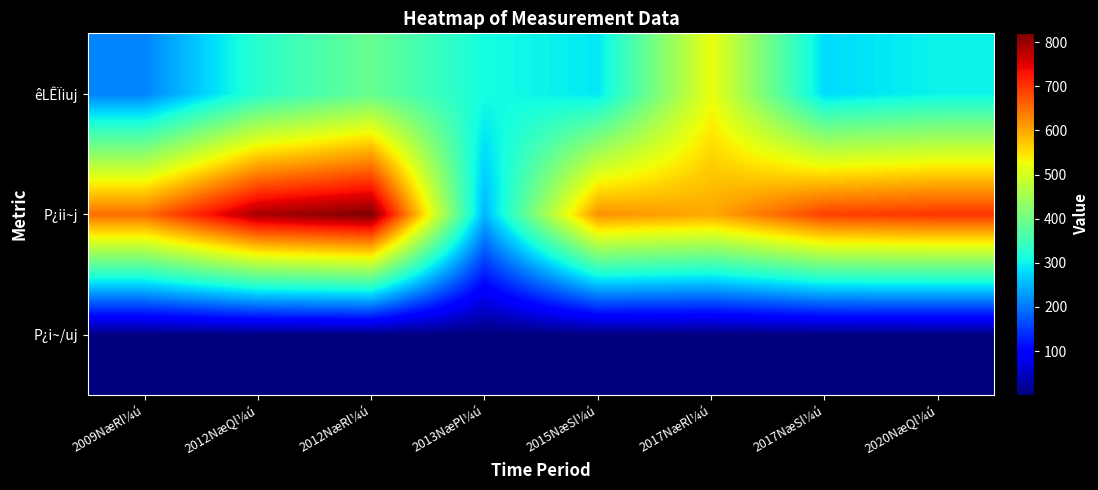

Reading right to left, extract all data points from this chart.

P¿i~/uj: 2020NæQl¼ú=2.3	2017NæSl¼ú=2.5	2017NæRl¼ú=1.2	2015NæSl¼ú=2.1	2013NæPl¼ú=0.8	2012NæRl¼ú=2.1	2012NæQl¼ú=2.4	2009NæRl¼ú=3.1
P¿ii~j: 2020NæQl¼ú=700.0	2017NæSl¼ú=690.0	2017NæRl¼ú=600.0	2015NæSl¼ú=620.0	2013NæPl¼ú=250.0	2012NæRl¼ú=820.0	2012NæQl¼ú=790.0	2009NæRl¼ú=650.0
êLÊÏiuj: 2020NæQl¼ú=300.0	2017NæSl¼ú=280.0	2017NæRl¼ú=520.0	2015NæSl¼ú=290.0	2013NæPl¼ú=310.0	2012NæRl¼ú=390.0	2012NæQl¼ú=330.0	2009NæRl¼ú=210.0